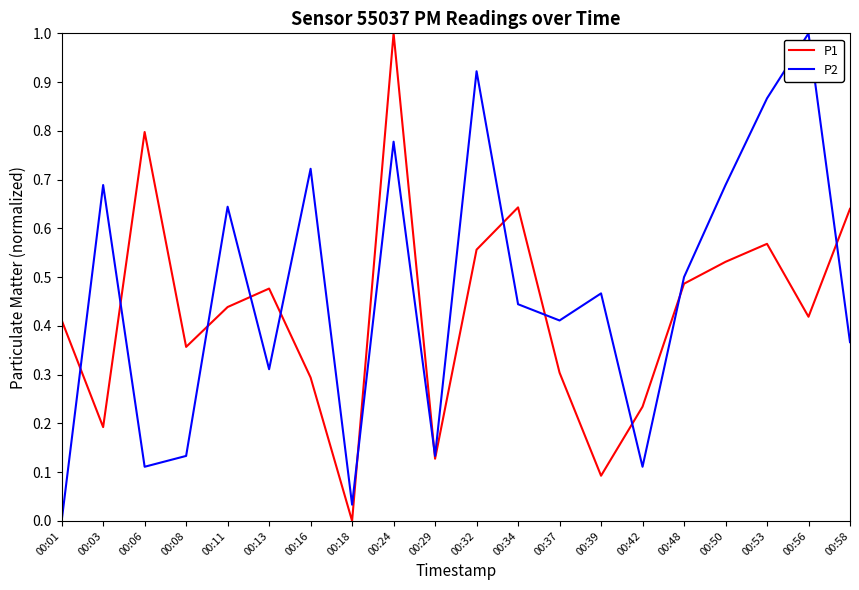

After their last crossing, which series has the higher values: P2 or P1?

P1